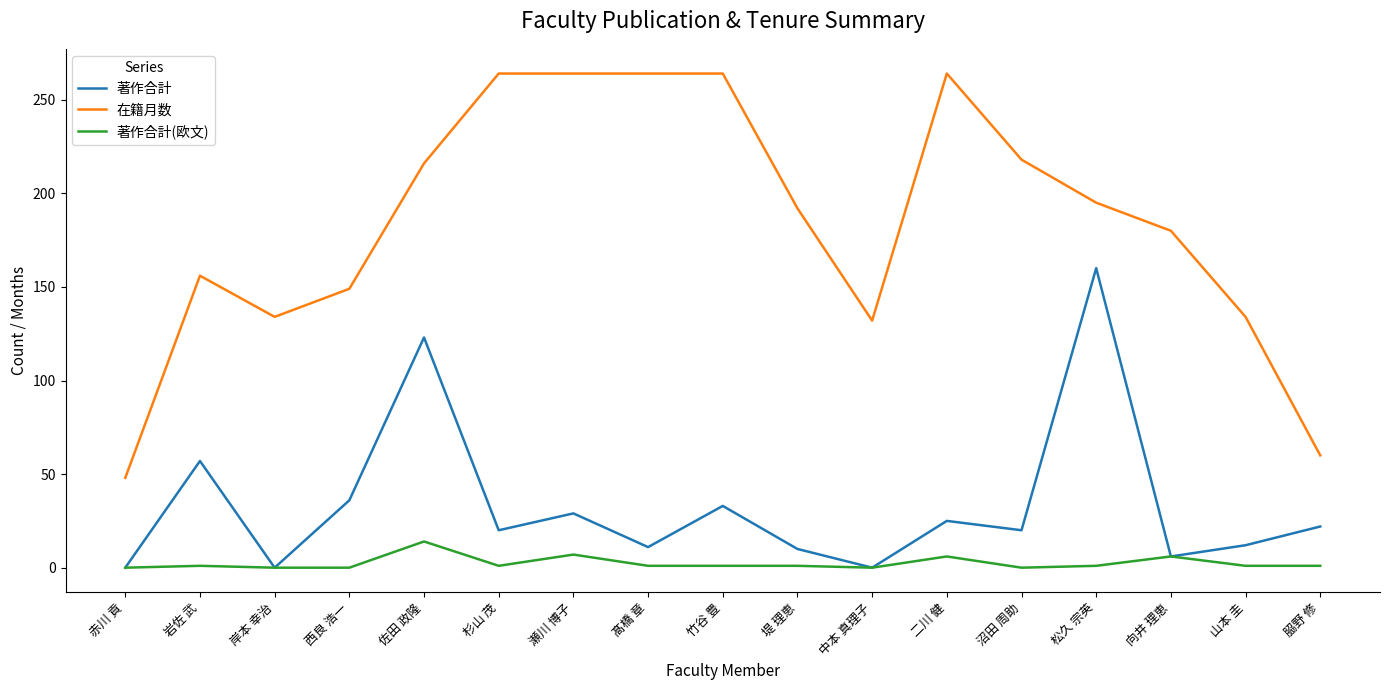

List the series in order of their peak value, lowest first.

著作合計(欧文), 著作合計, 在籍月数